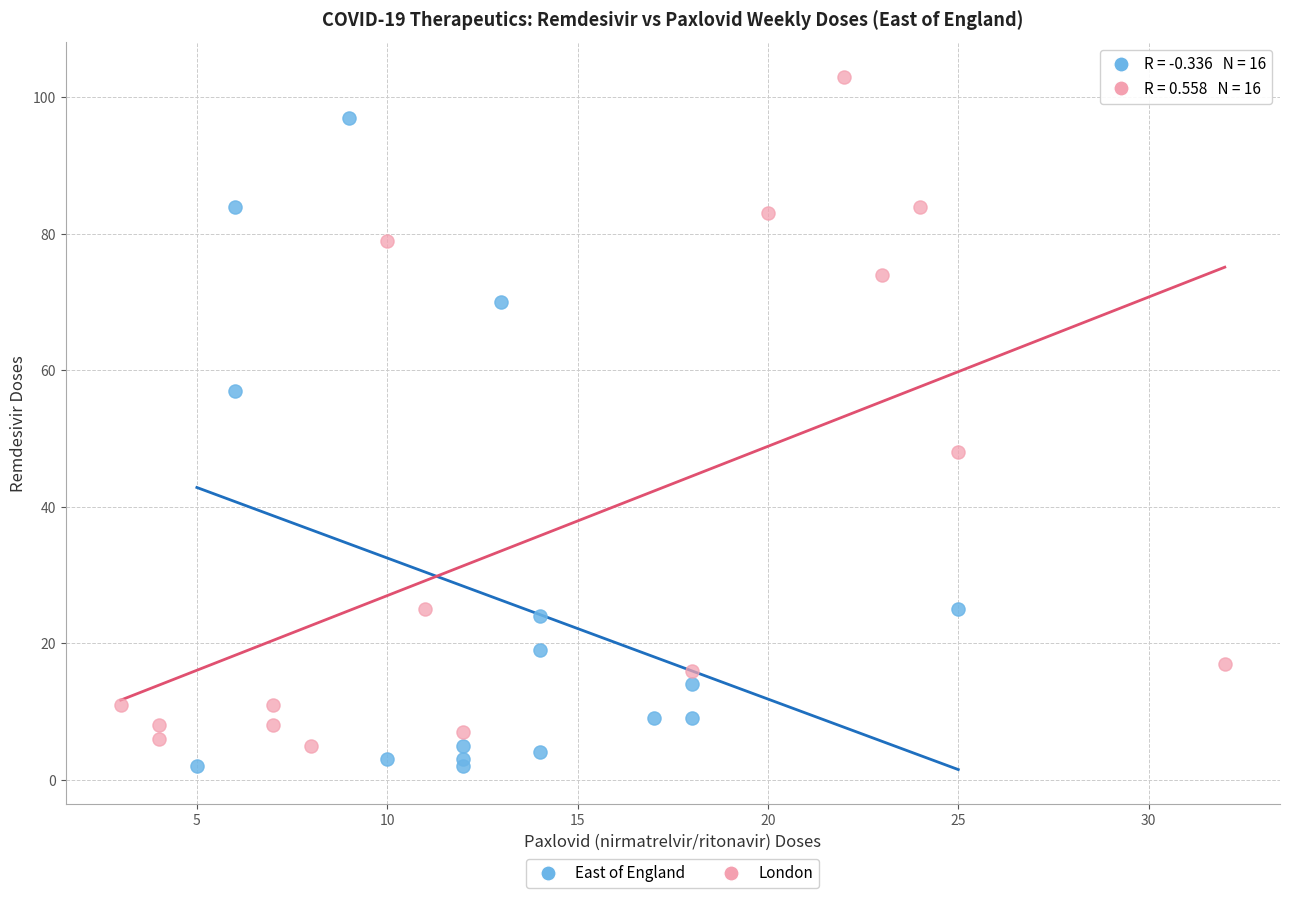

Which series reaches the minimum Y coordinate?

East of England